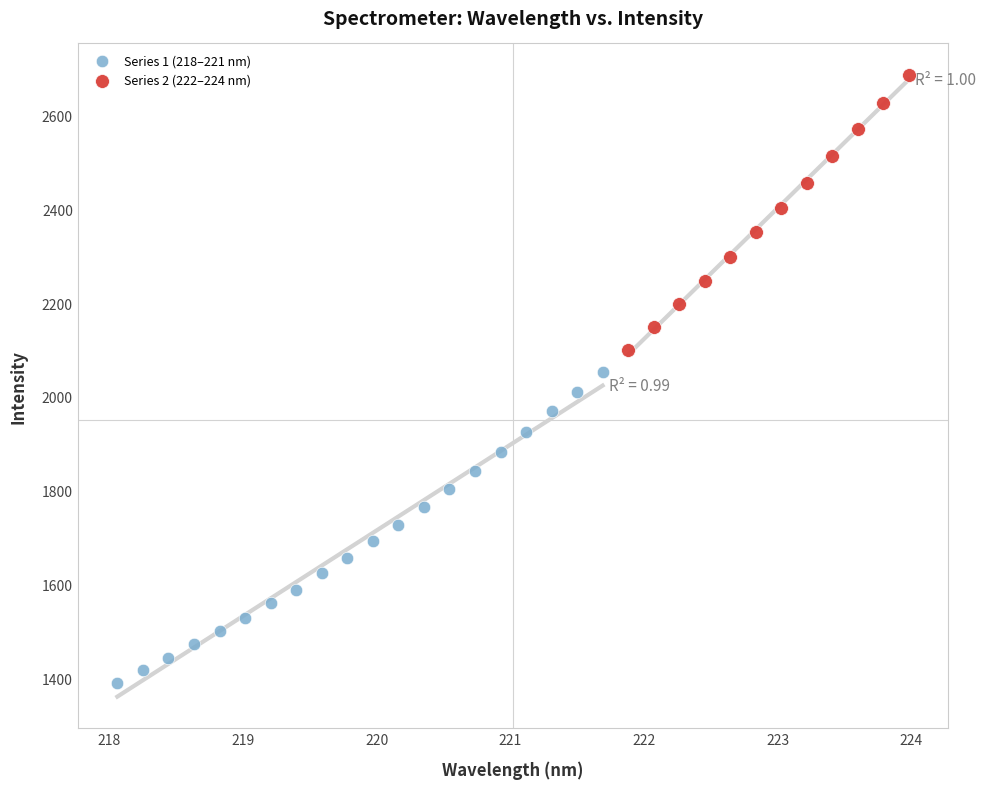

Which series reaches the minimum Y coordinate?

Series 1 (218–221 nm)